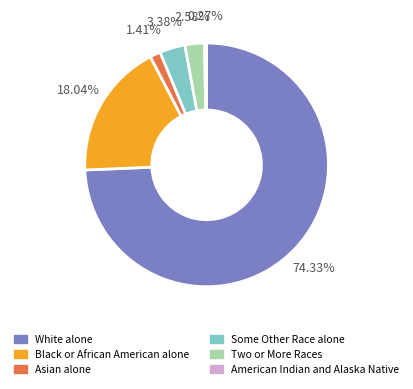

Between Some Other Race alone and Black or African American alone, which is larger?

Black or African American alone